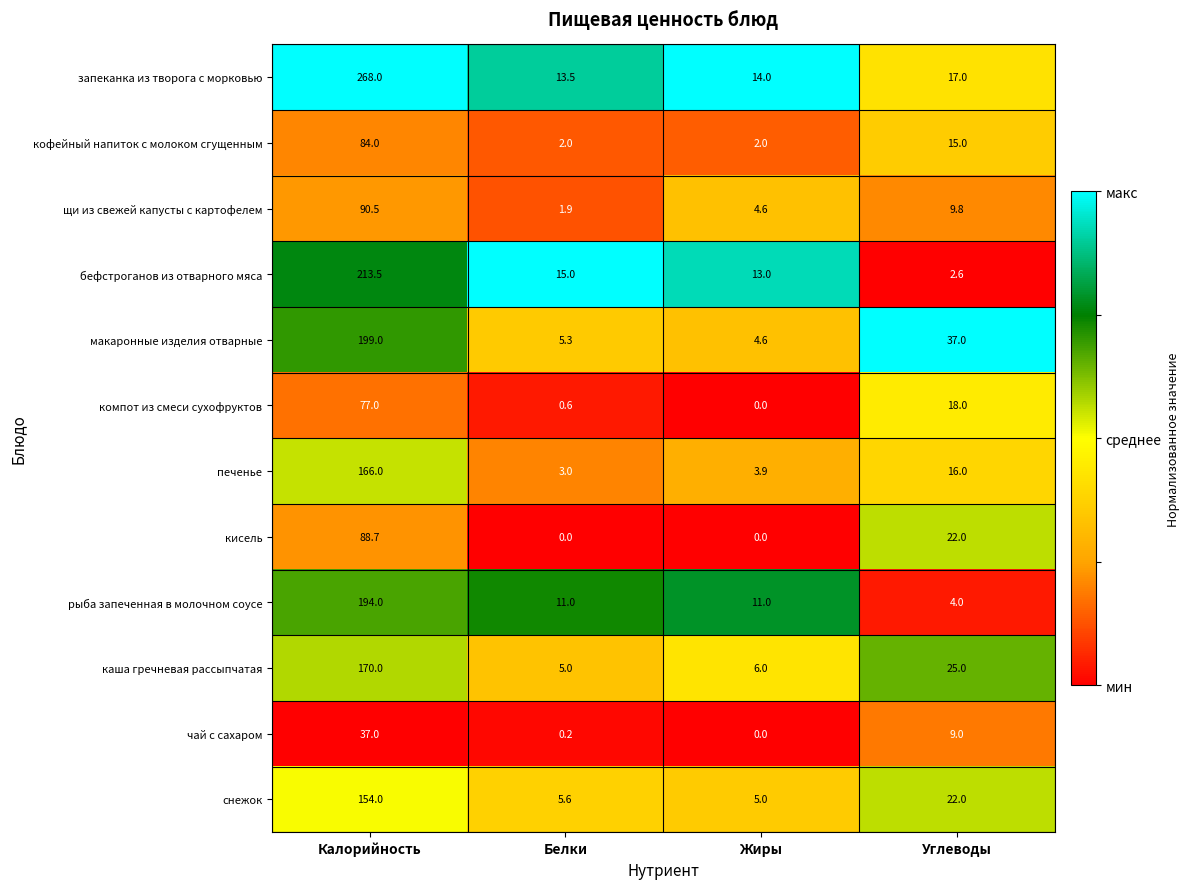

At Калорийность, list the series in order from largest to smallest.

запеканка из творога с морковью, бефстроганов из отварного мяса, макаронные изделия отварные, рыба запеченная в молочном соусе, каша гречневая рассыпчатая, печенье, снежок, щи из свежей капусты с картофелем, кисель, кофейный напиток с молоком сгущенным, компот из смеси сухофруктов, чай с сахаром